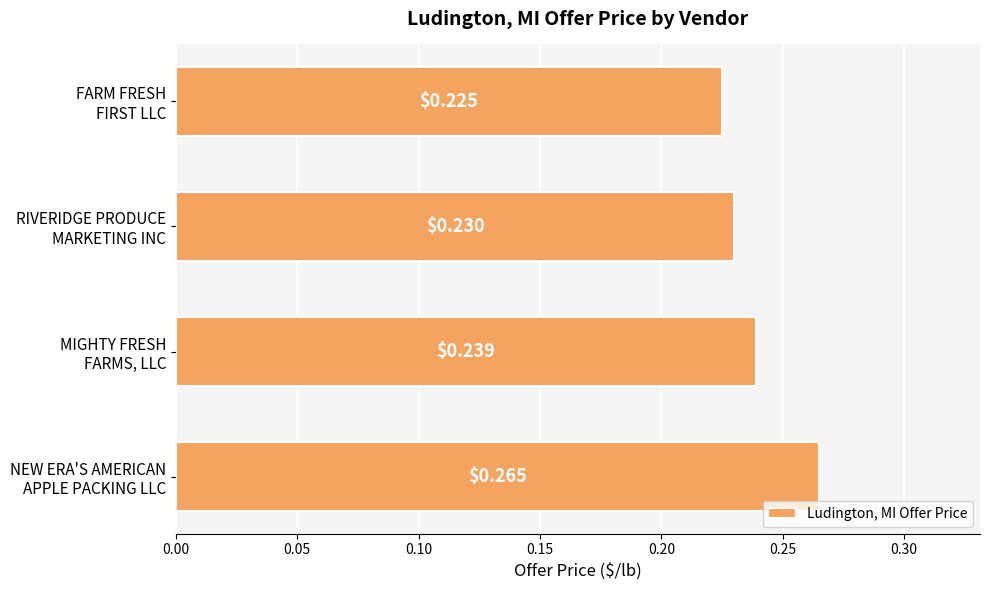

Which label corresponds to the smallest value in the chart?

FARM FRESH
FIRST LLC